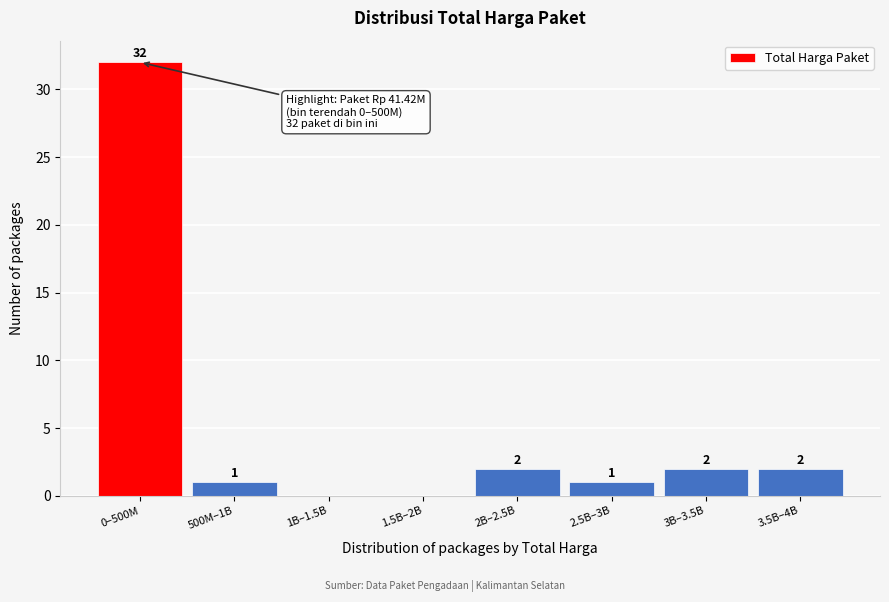

Reading left to right, extract all data points from this chart.

0–500M=32	500M–1B=1	1B–1.5B=0	1.5B–2B=0	2B–2.5B=2	2.5B–3B=1	3B–3.5B=2	3.5B–4B=2